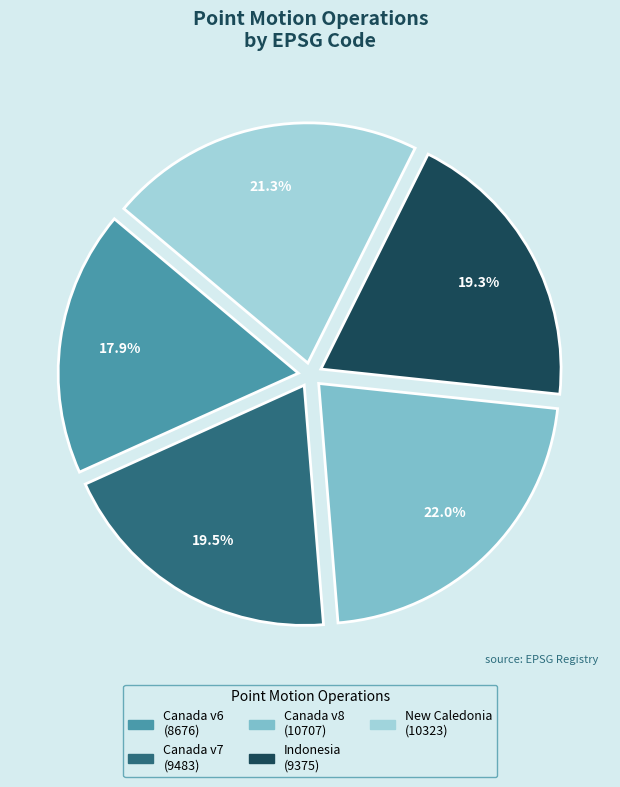

Count the number of slices in the pie.

5